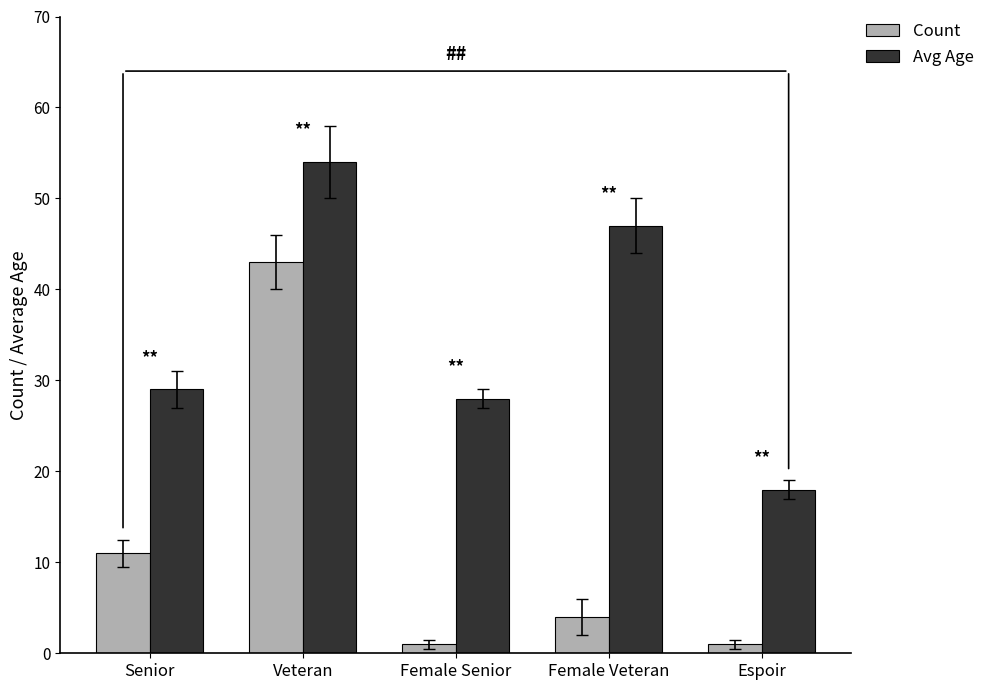

What is the difference between the second highest and second lowest values in the Count series?

10